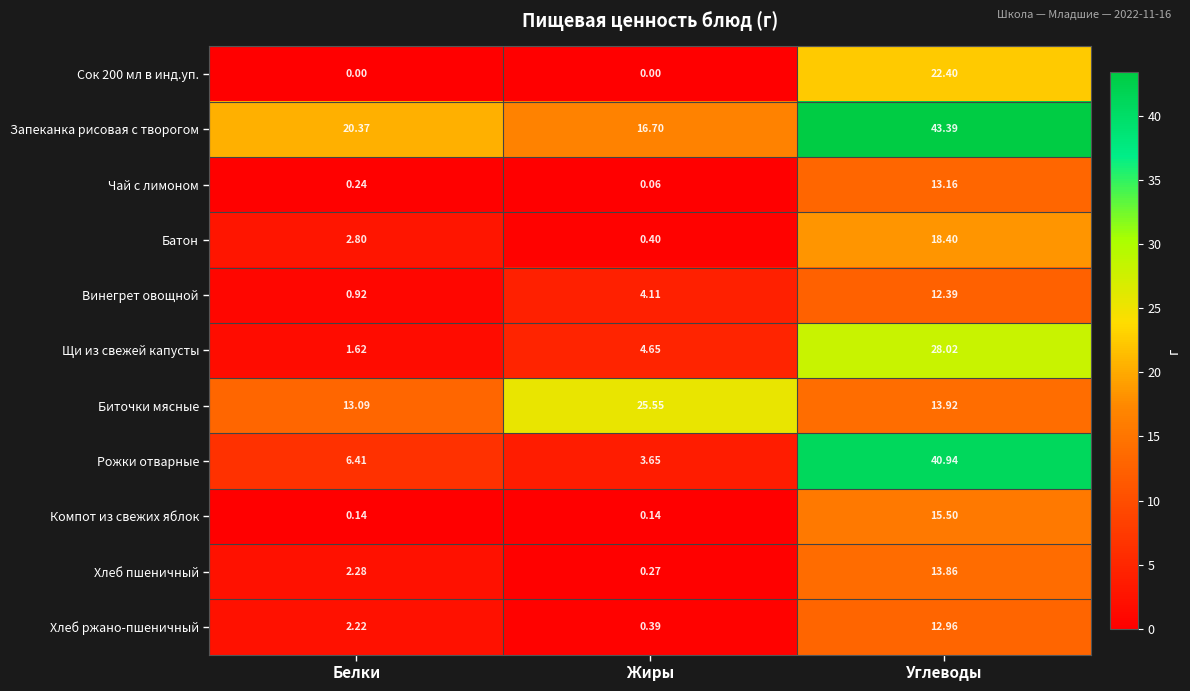

How many series are shown in this chart?

11